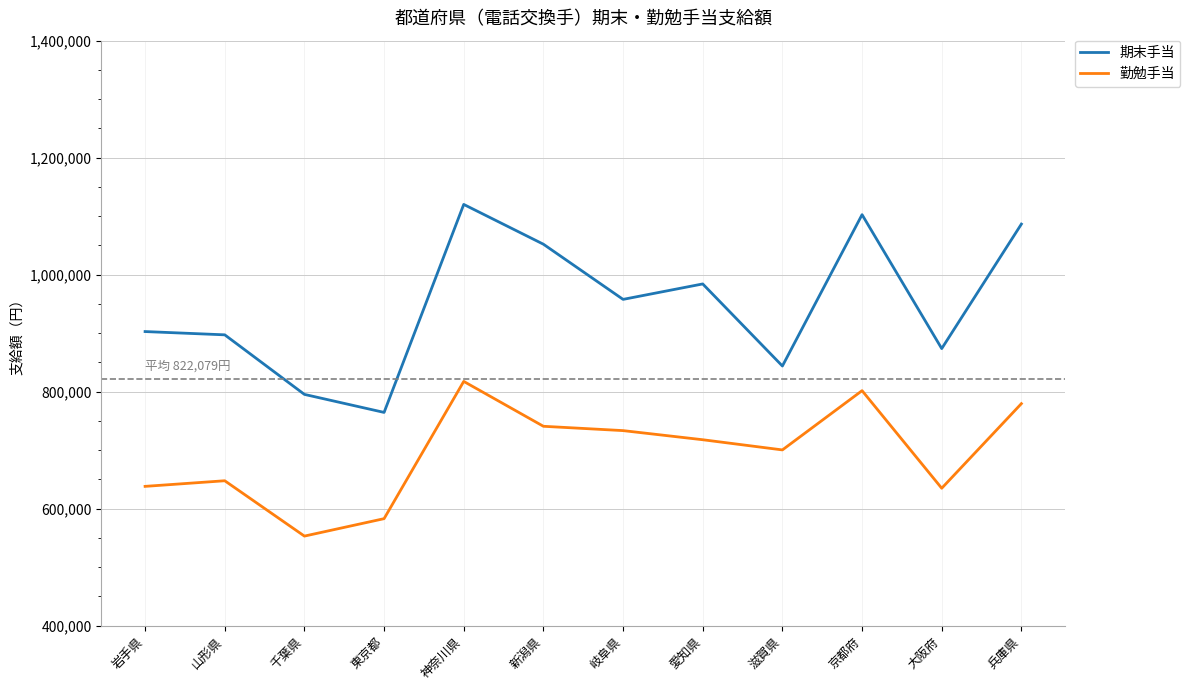

List the series in order of their overall mean, lowest first.

勤勉手当, 期末手当